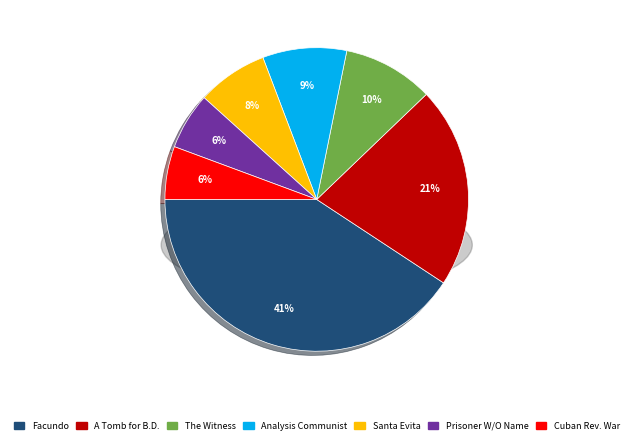

Rank the categories by value from lowest to highest.

Episodes Of The Cuban Revolutionary War, Prisoner Without A Name, Santa Evita, An Analysis Of The Communist System, The Witness, A Tomb for Boris Davidovich, Facundo